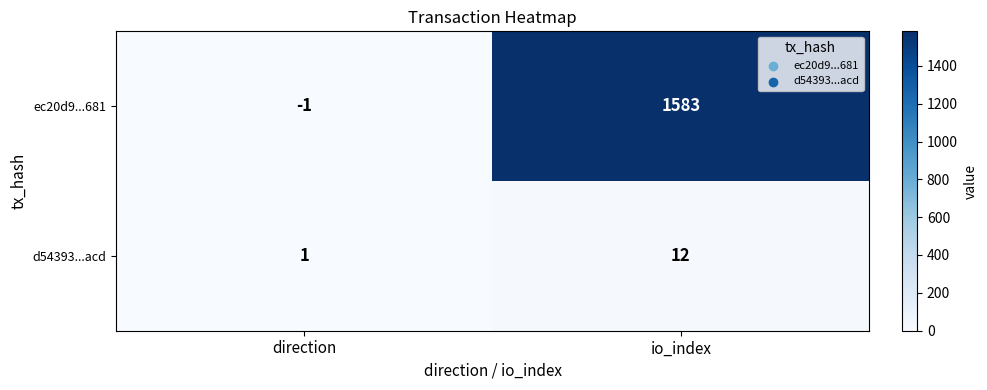

What is the sum of the ec20d9...681 values at io_index and direction?

1582